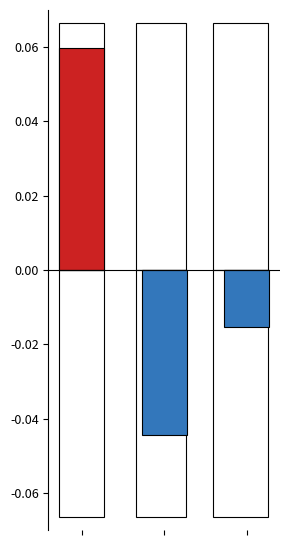

How many Below average values are between 0 and 1?

1